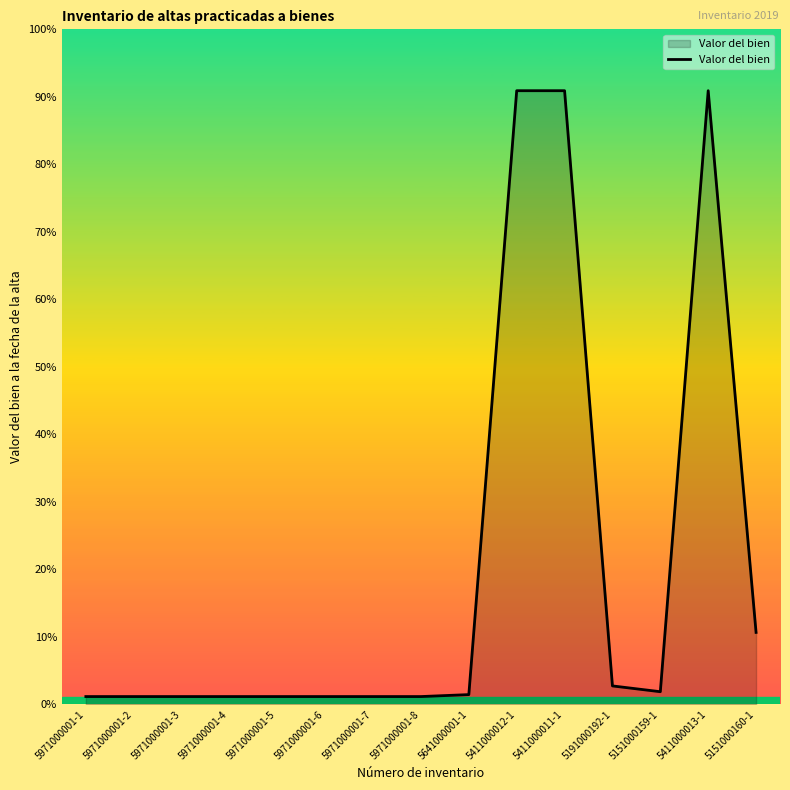

How many interior local valleys (lower than both neighbors) does the data have?

1